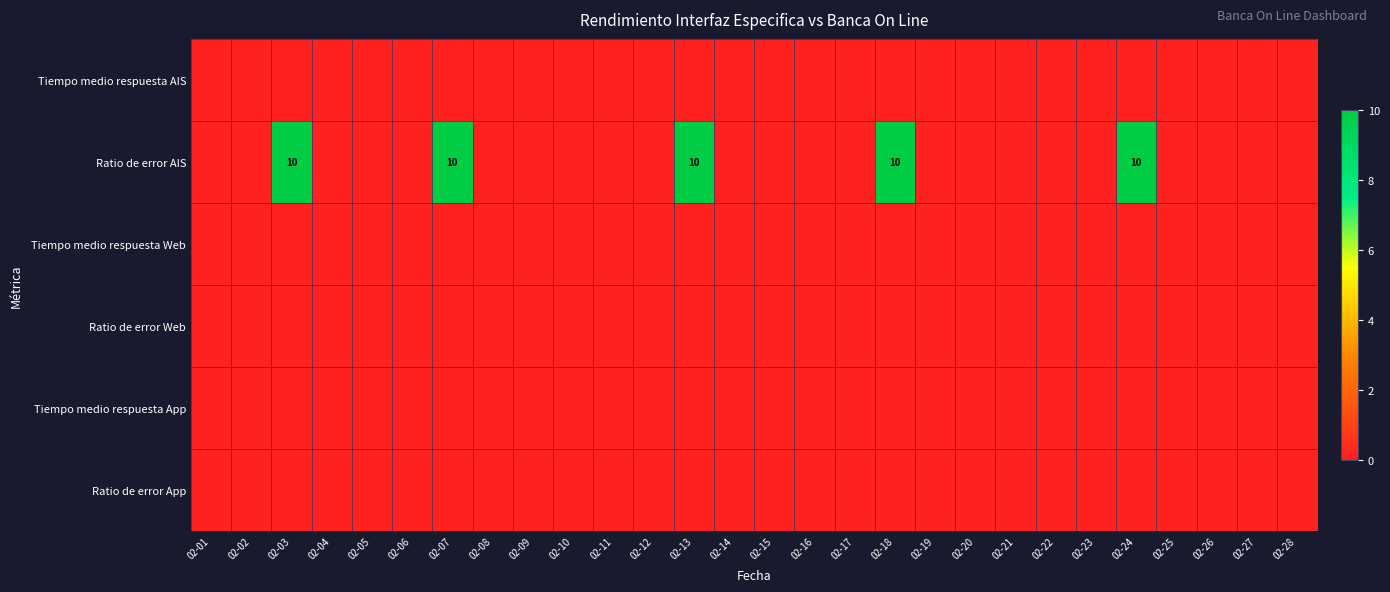

Between 02-04 and 02-22, which is larger?

02-04